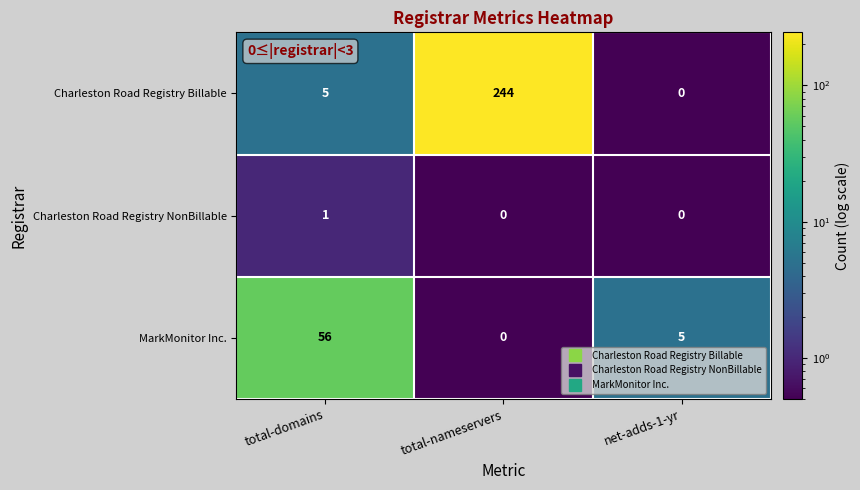

List the series in order of their peak value, lowest first.

Charleston Road Registry NonBillable, MarkMonitor Inc., Charleston Road Registry Billable